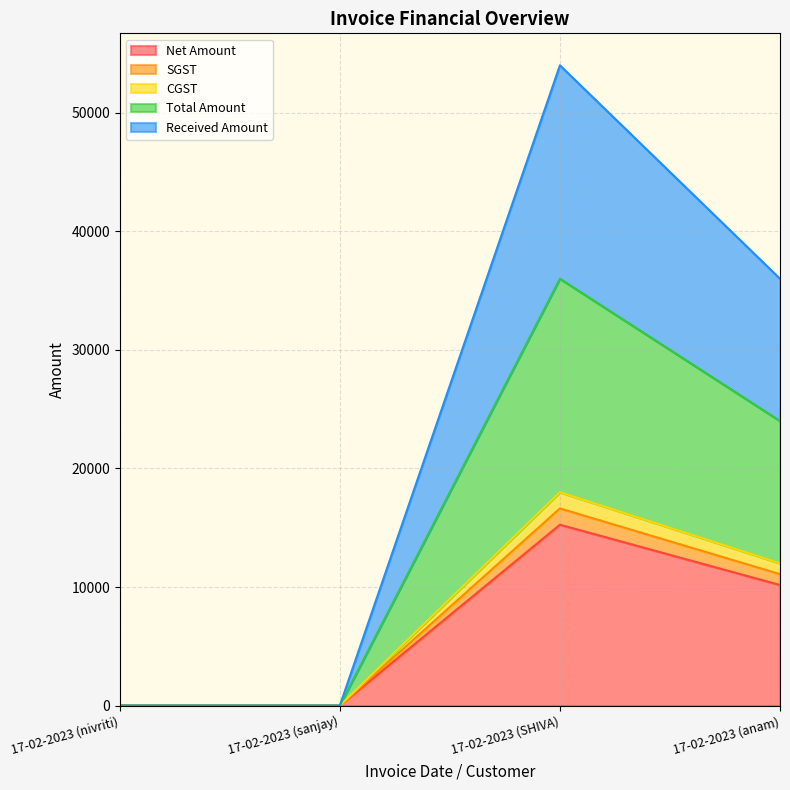

Does the chart display data point markers on the line(s)?

No